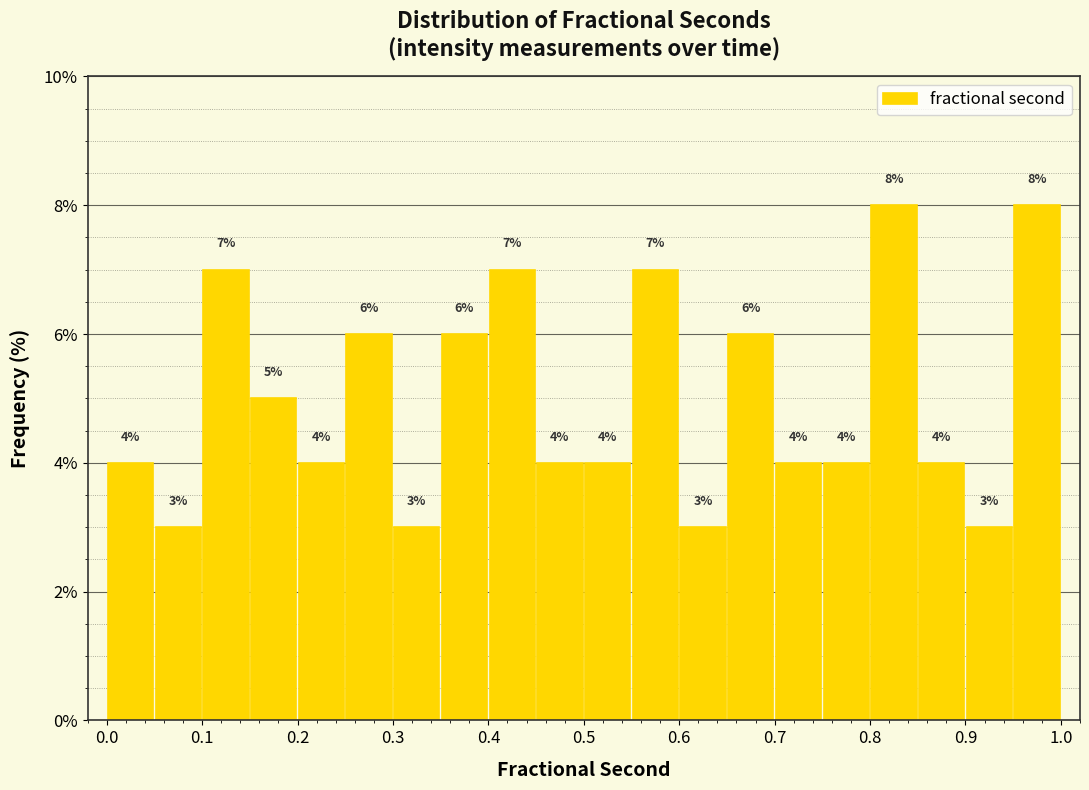

Reading left to right, transcribe this chart: for each bar, give the range it covers on the x-axis and its height.

0.00 to 0.05: 4
0.05 to 0.10: 3
0.10 to 0.15: 7
0.15 to 0.20: 5
0.20 to 0.25: 4
0.25 to 0.30: 6
0.30 to 0.35: 3
0.35 to 0.40: 6
0.40 to 0.45: 7
0.45 to 0.50: 4
0.50 to 0.55: 4
0.55 to 0.60: 7
0.60 to 0.65: 3
0.65 to 0.70: 6
0.70 to 0.75: 4
0.75 to 0.80: 4
0.80 to 0.85: 8
0.85 to 0.90: 4
0.90 to 0.95: 3
0.95 to 1.00: 8